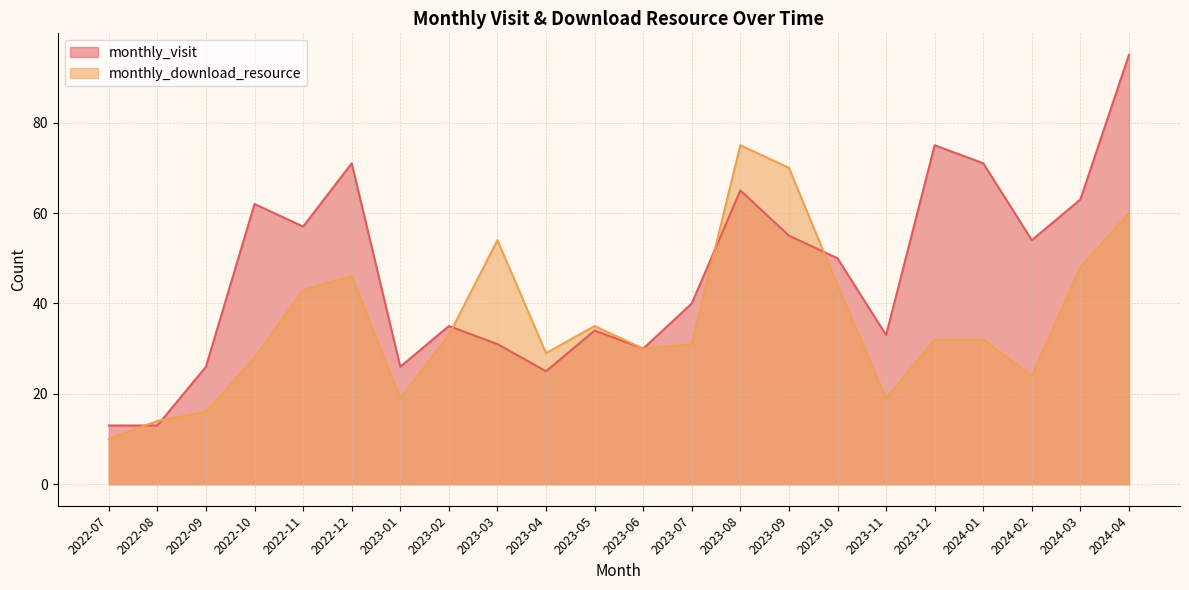

Is the value of monthly_download_resource at 2023-05 greater than the value of monthly_visit at 2024-04?

No